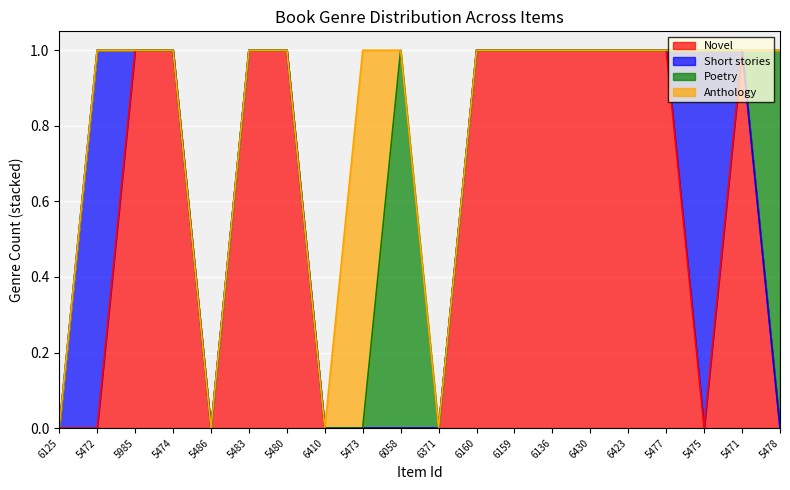

What is the value of the Novel point at the 12th from the left?

1